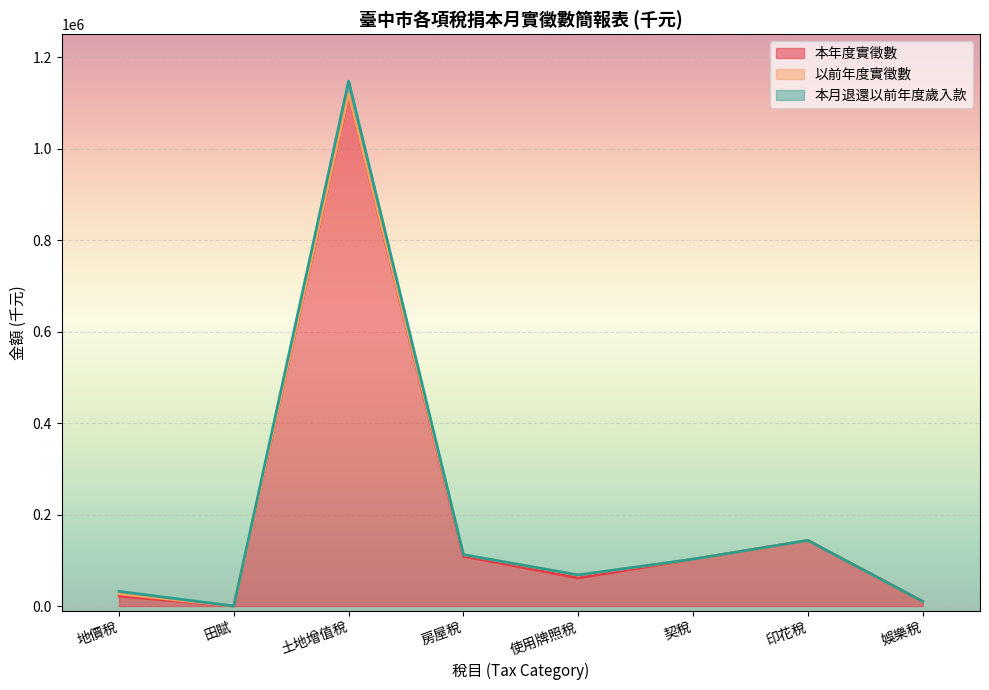

How many positive values does the 本月退還以前年度歲入款 series have?

7